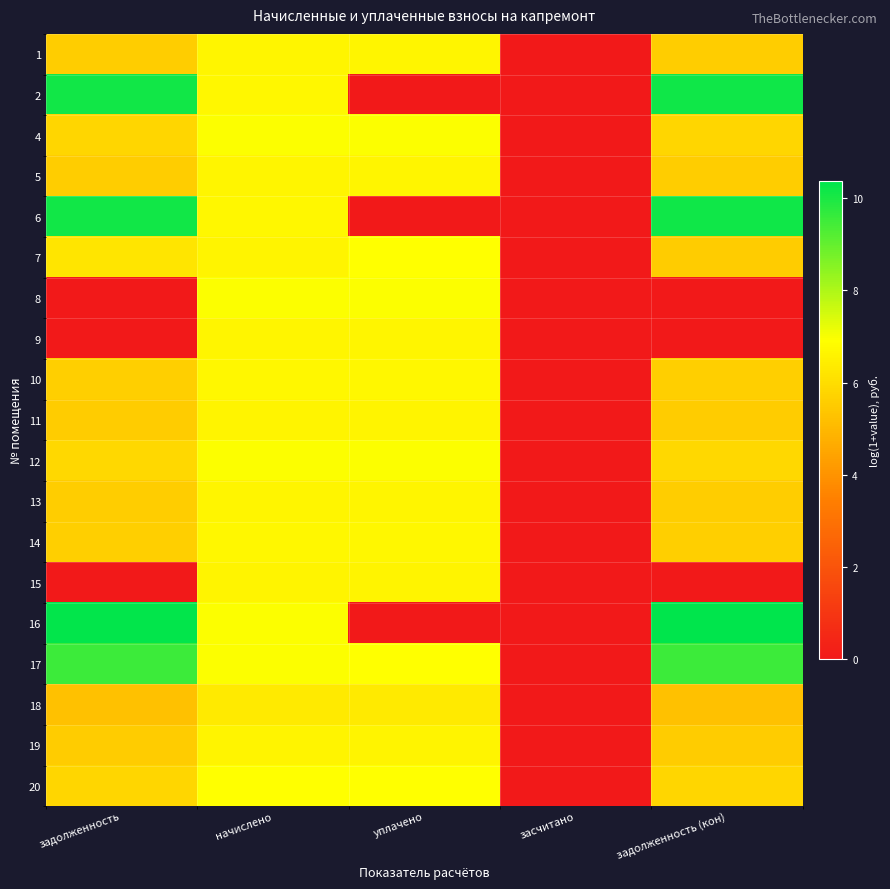

List the series in order of their peak value, highest first.

16, 6, 2, 17, 4, 8, 12, 20, 7, 10, 14, 5, 1, 9, 13, 11, 15, 19, 18